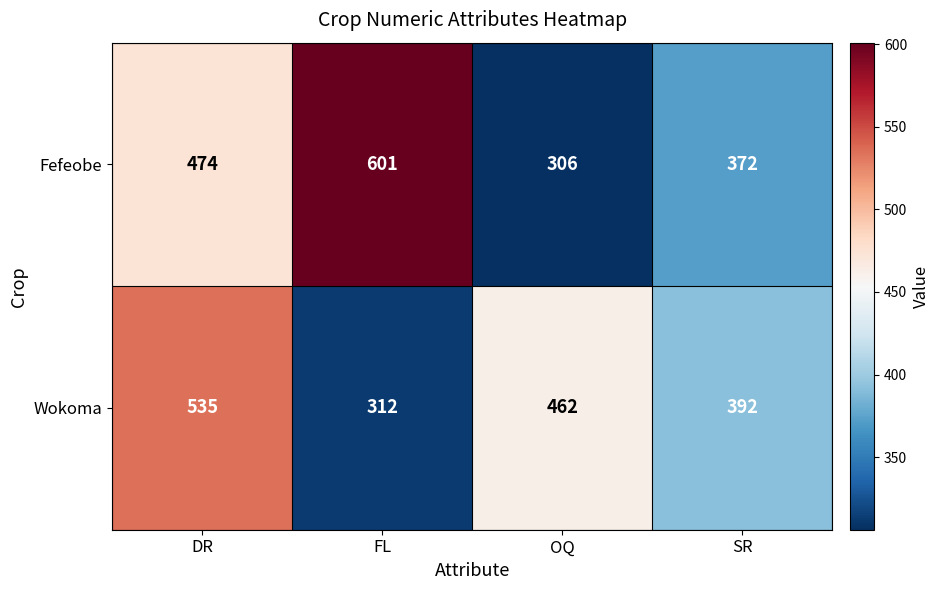

Reading left to right, extract all data points from this chart.

Fefeobe: DR=474	FL=601	OQ=306	SR=372
Wokoma: DR=535	FL=312	OQ=462	SR=392